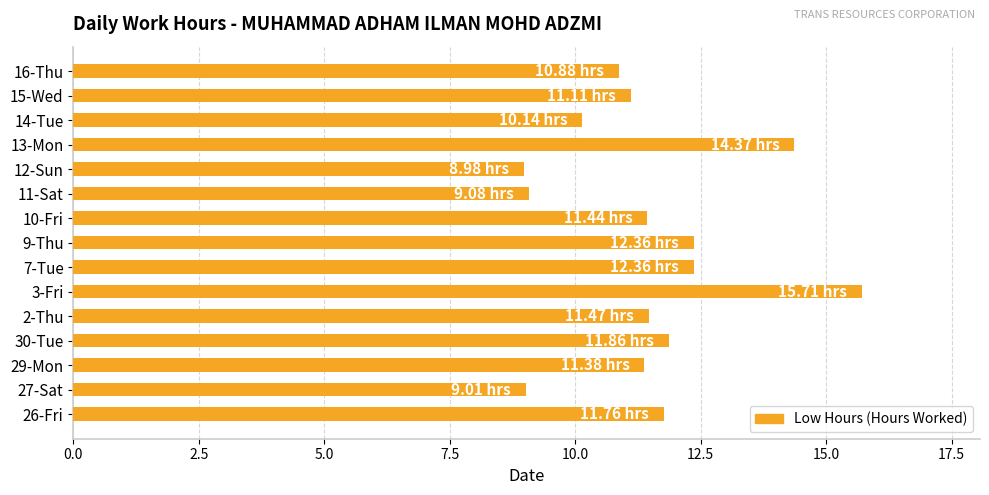

What is the sum of all values?

171.9